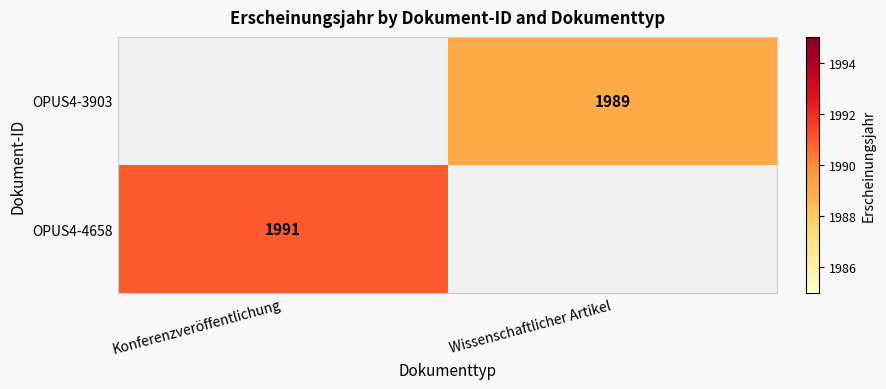

The value of OPUS4-3903 at Wissenschaftlicher Artikel is 1989. True or false?

True